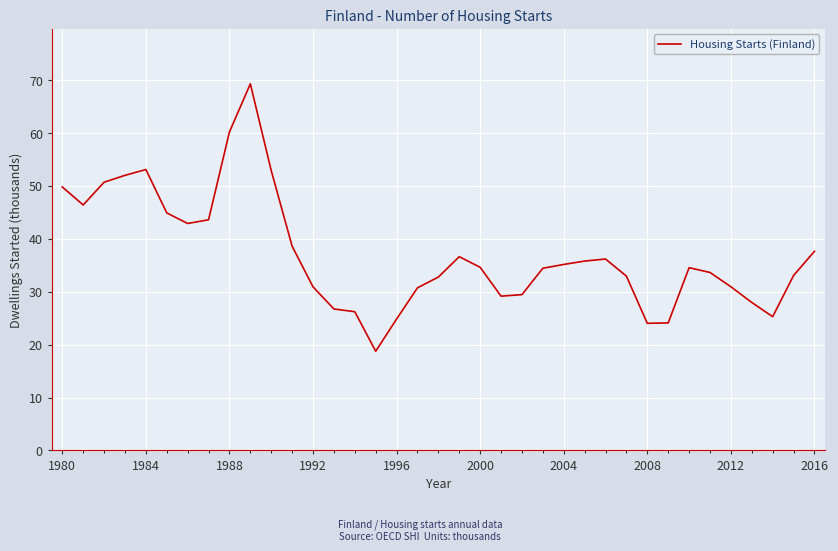

How many lines are shown in the chart?

1